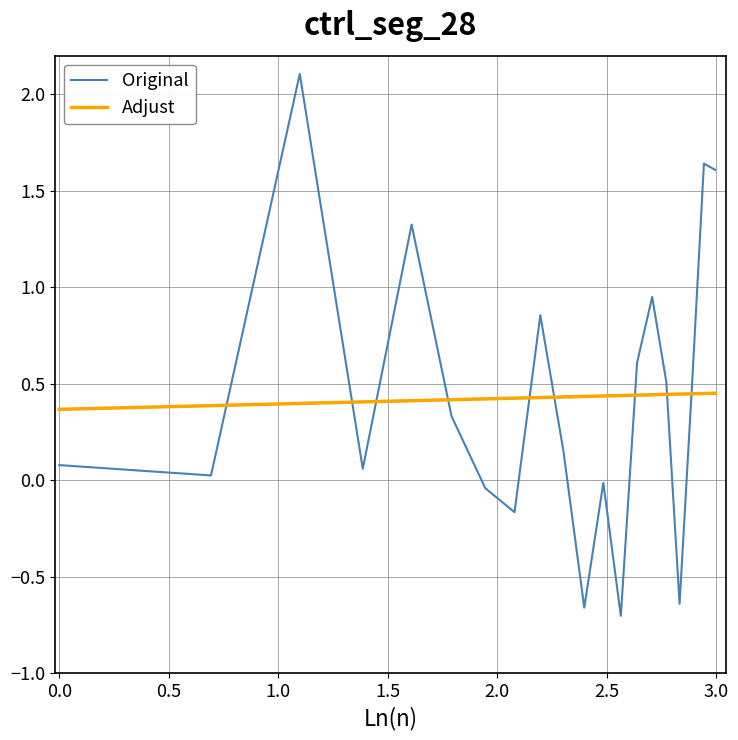

What is the maximum value for Original?

2.1